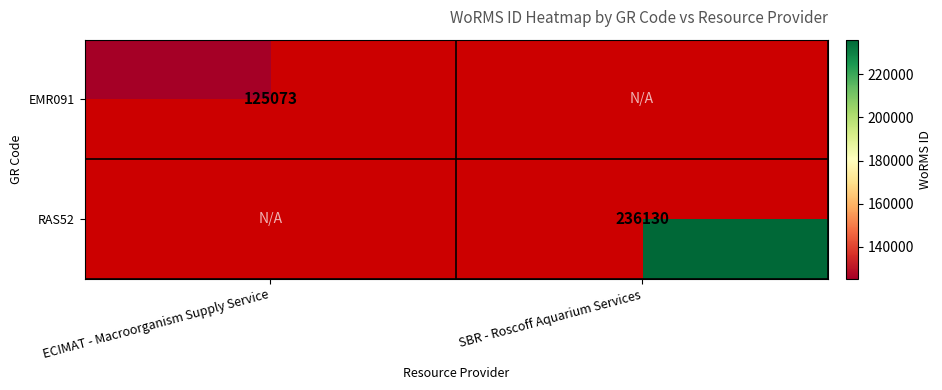

Is it true that RAS52 equals 236130 at SBR - Roscoff Aquarium Services?

True